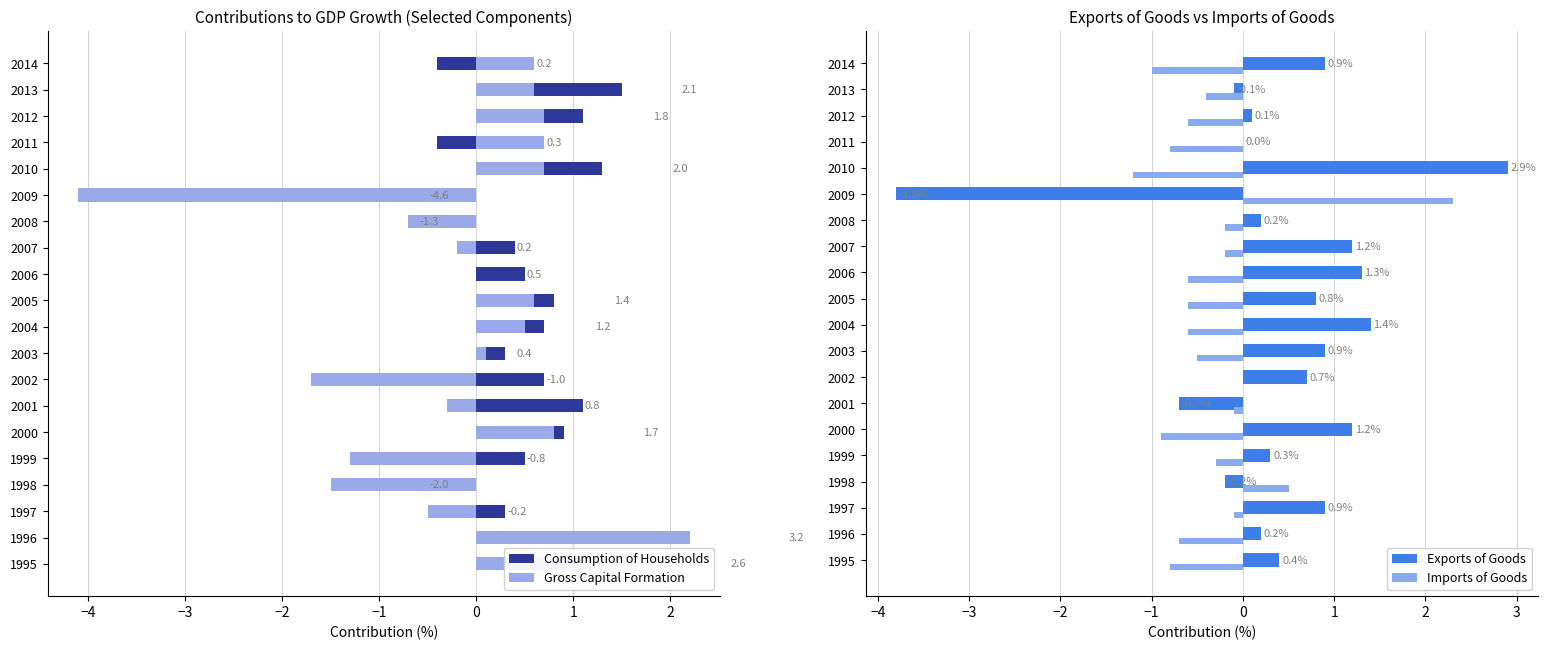

How many groups of bars are there?

20